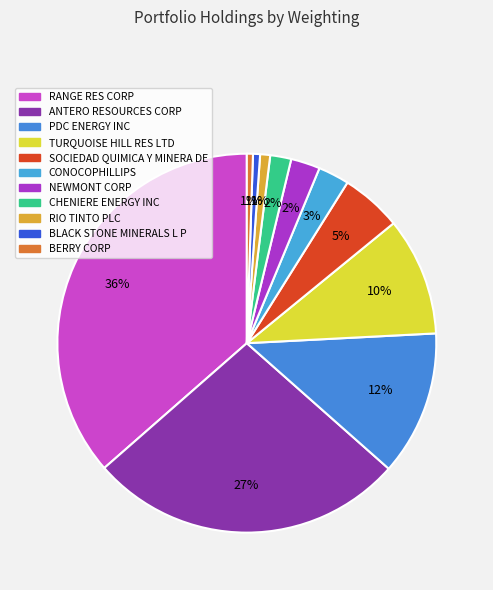

Count the number of slices in the pie.

11